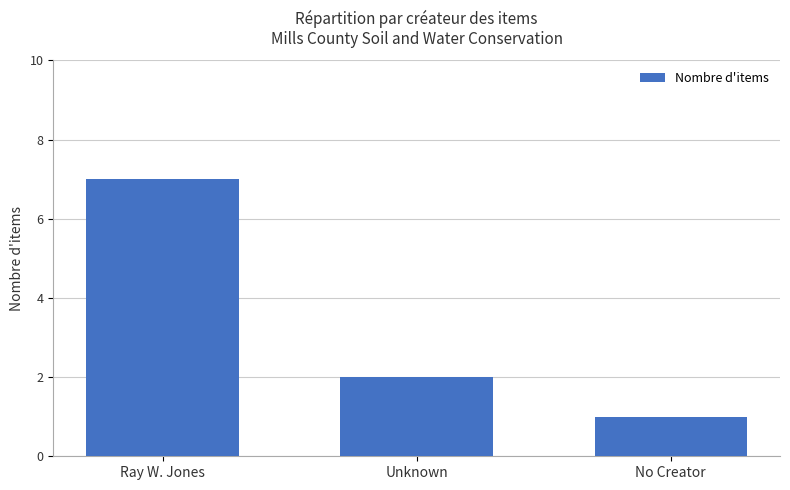

Does the chart contain any negative values?

No